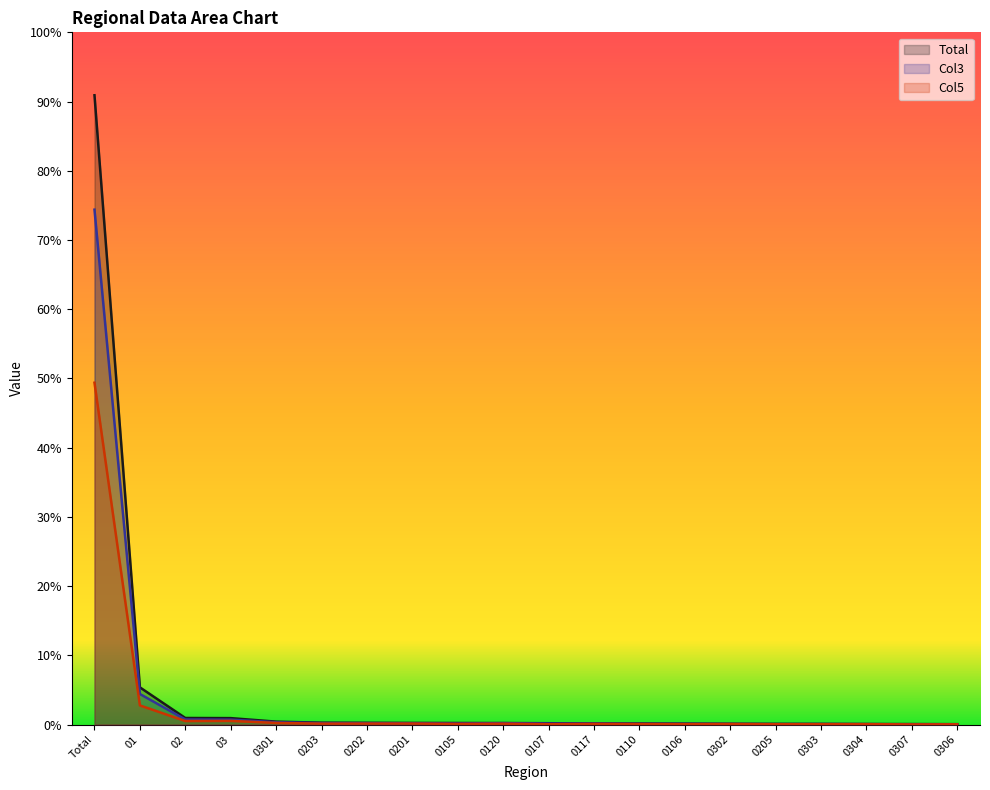

How many data points in Col3 are above 1897?

9